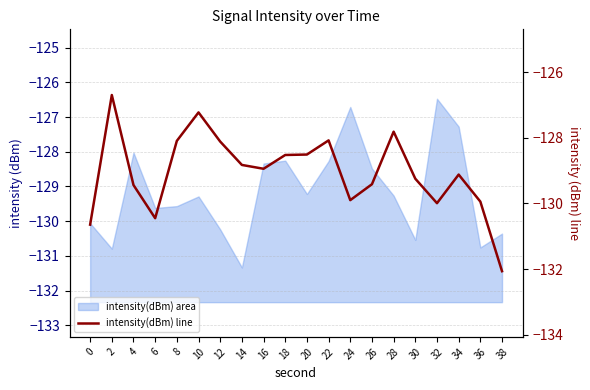

Count the number of values greater than -128.

3